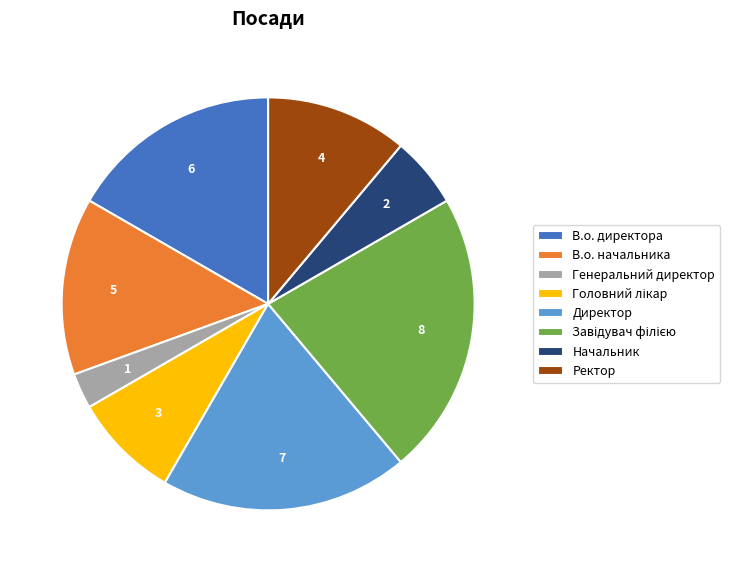

Do Ректор and В.о. директора together represent more than half of the pie?

No